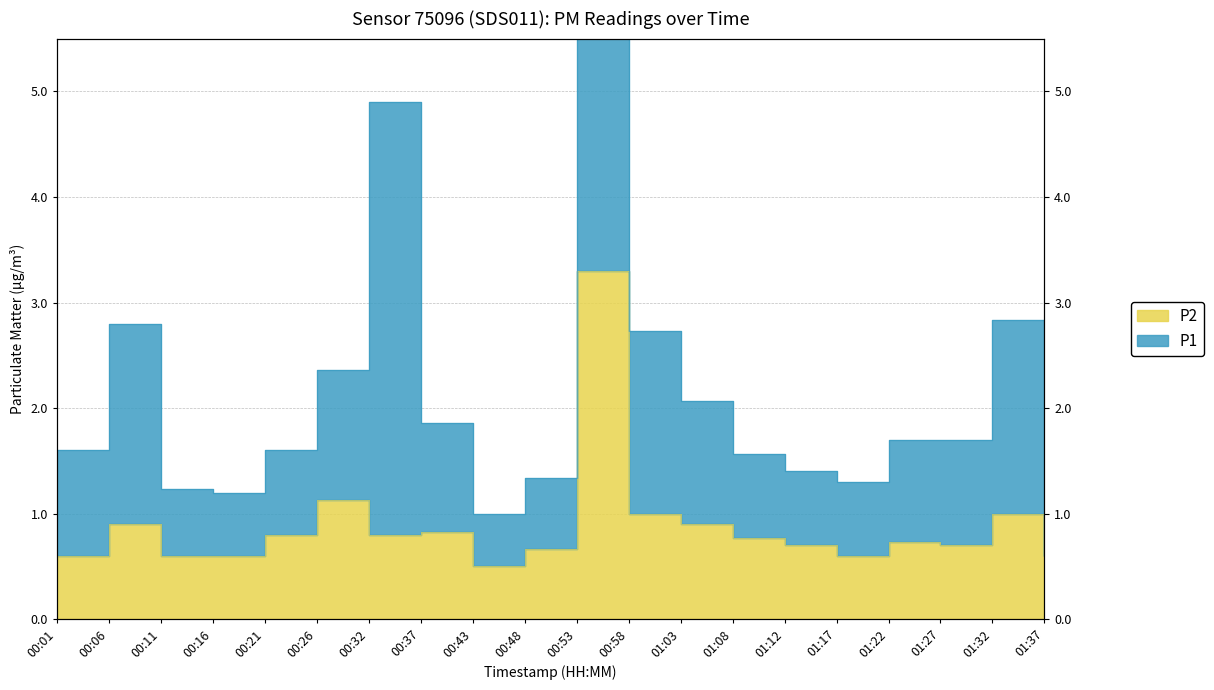

What is the maximum value shown in the chart?

3.3